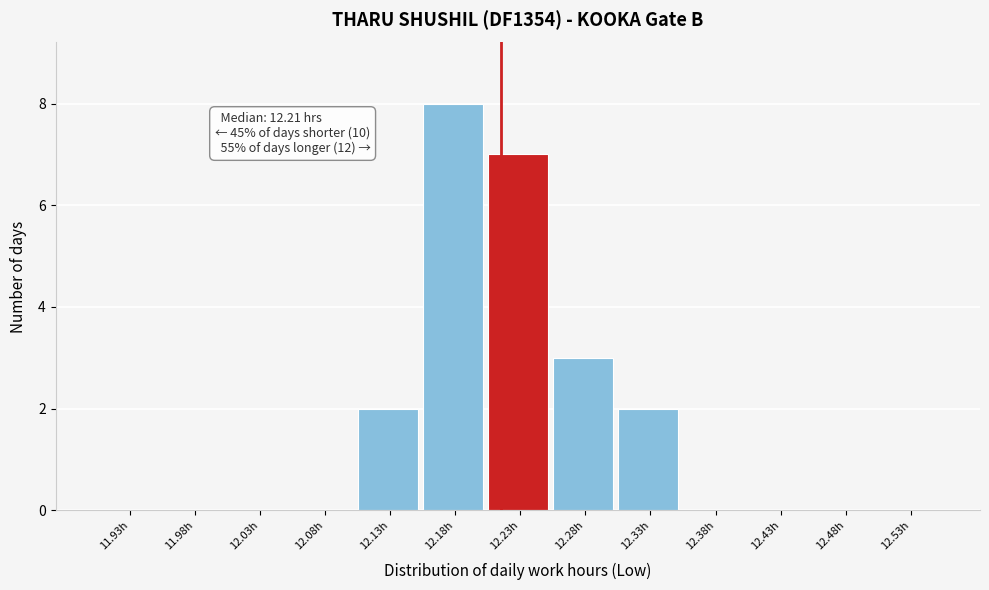

Over which range of the x-axis is the bar tallest?

12.15 to 12.20